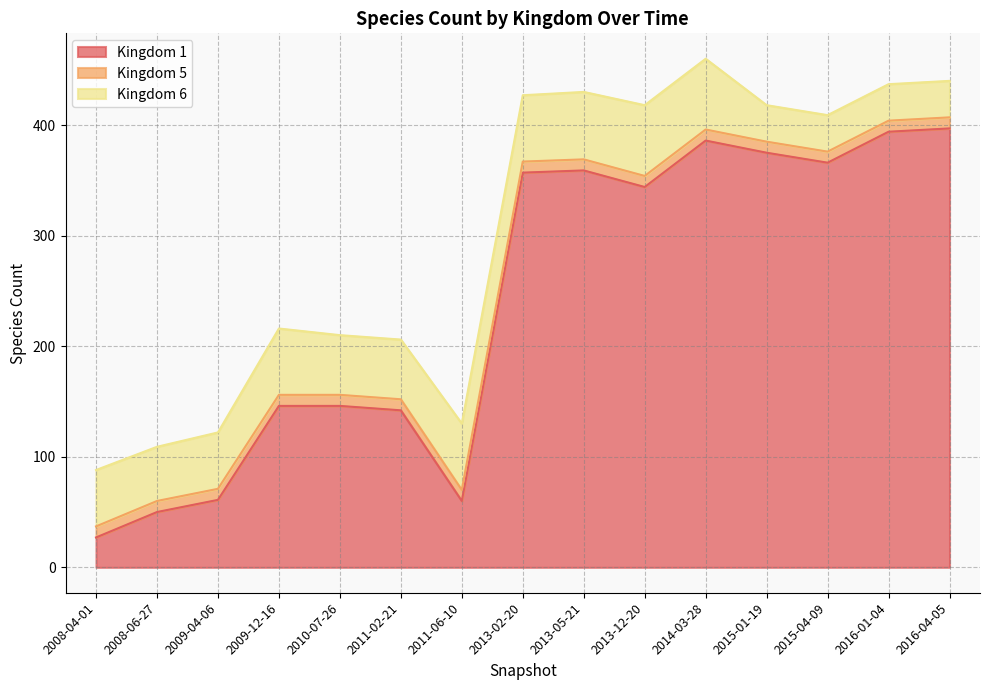

Which series has the largest range (max minus min)?

Kingdom 1